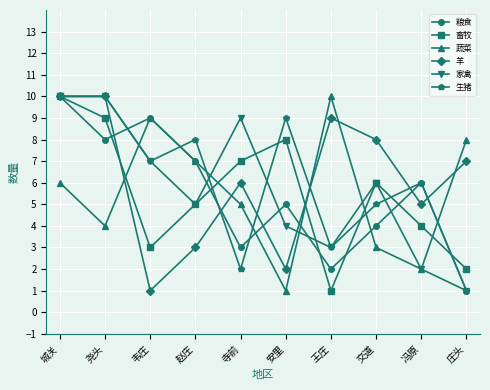

What is the sum of the 羊 values at 寺前 and 交道?

14